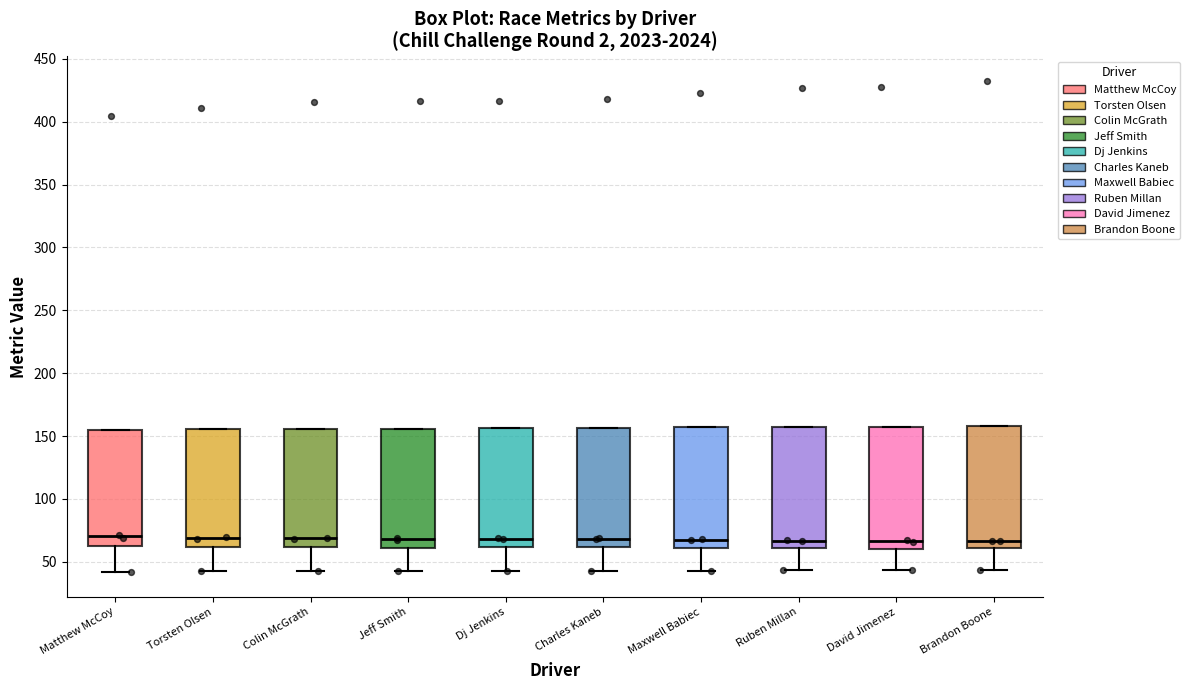

Reading left to right, read every box against the y-axis: the position of its median line, the range the box covers, and the ends of its whiskers. The values are not printed on the chart, so give them approximately, as read against the axis.

Matthew McCoy: median 70, box 60 to 155, whiskers 40 to 155
Torsten Olsen: median 70, box 60 to 155, whiskers 40 to 155
Colin McGrath: median 70, box 60 to 155, whiskers 40 to 155
Jeff Smith: median 70, box 60 to 155, whiskers 45 to 155
Dj Jenkins: median 70, box 60 to 155, whiskers 40 to 155
Charles Kaneb: median 70, box 60 to 155, whiskers 40 to 155
Maxwell Babiec: median 70, box 60 to 155, whiskers 45 to 155
Ruben Millan: median 65, box 60 to 155, whiskers 45 to 155
David Jimenez: median 65, box 60 to 155, whiskers 45 to 155
Brandon Boone: median 65, box 60 to 160, whiskers 45 to 160